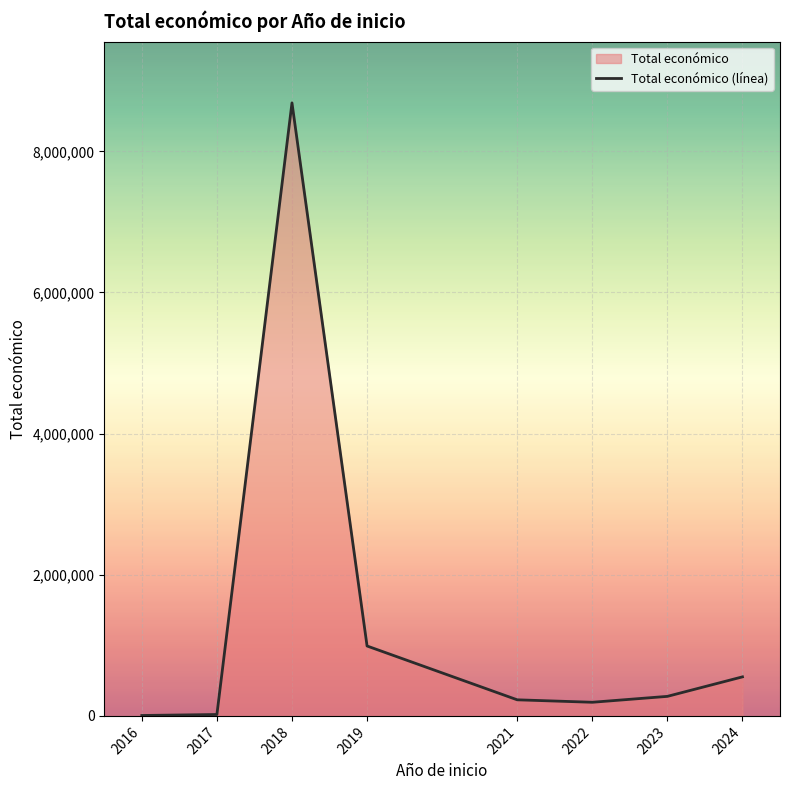

Reading left to right, transcribe all the data shown in this chart.

2016=6000	2017=19790	2018=8686325	2019=990608	2021=228019	2022=193149	2023=276794	2024=553196